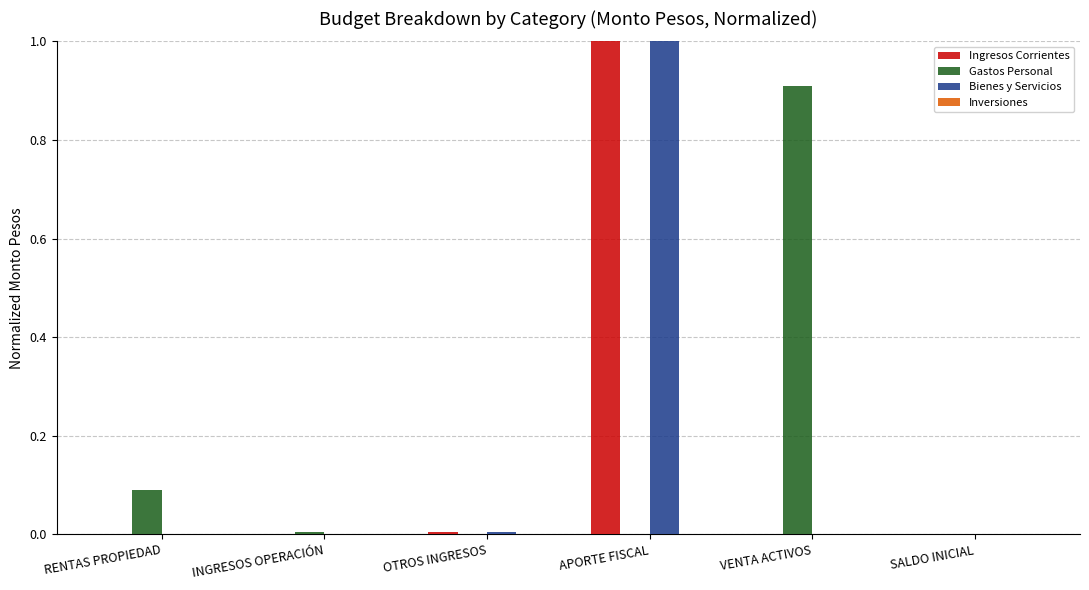

At which category is the sum across all series the highest?

APORTE FISCAL